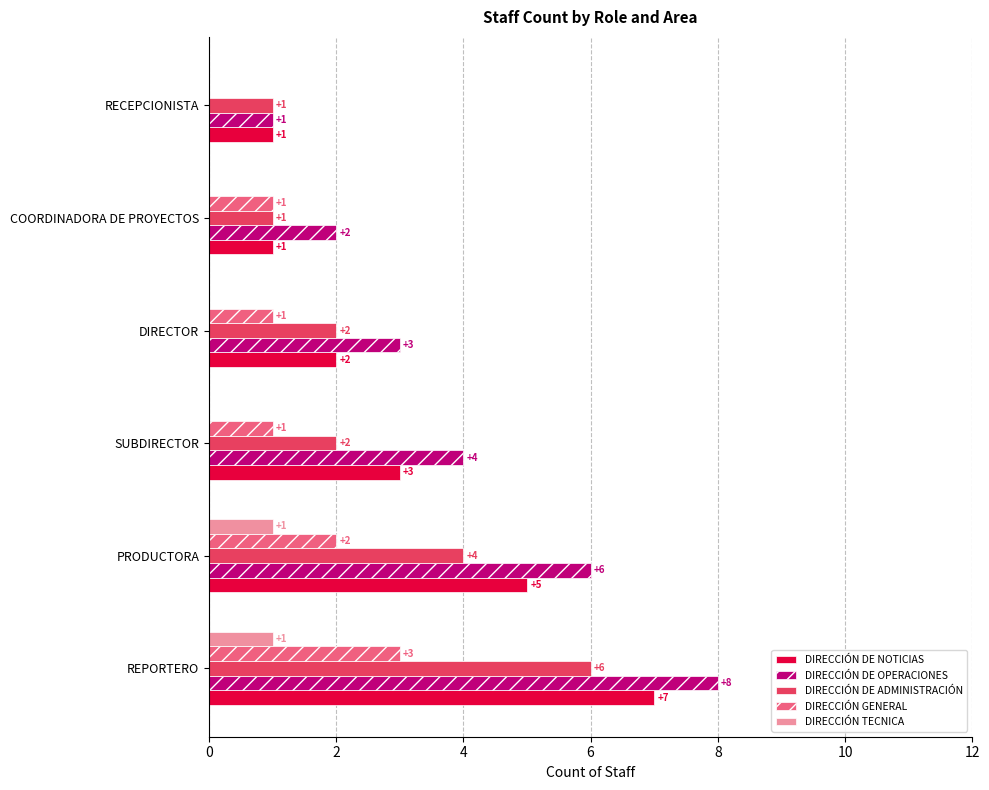

How many series are shown in this chart?

5